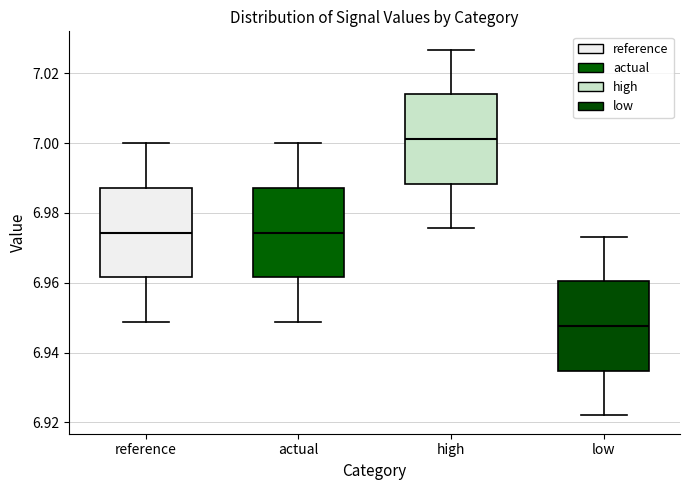

Reading left to right, read every box against the y-axis: the position of its median line, the range the box covers, and the ends of its whiskers. The values are not printed on the chart, so give them approximately, as read against the axis.

reference: median 6.974, box 6.962 to 6.988, whiskers 6.948 to 7.000
actual: median 6.974, box 6.962 to 6.988, whiskers 6.948 to 7.000
high: median 7.002, box 6.988 to 7.014, whiskers 6.976 to 7.026
low: median 6.948, box 6.934 to 6.960, whiskers 6.922 to 6.974